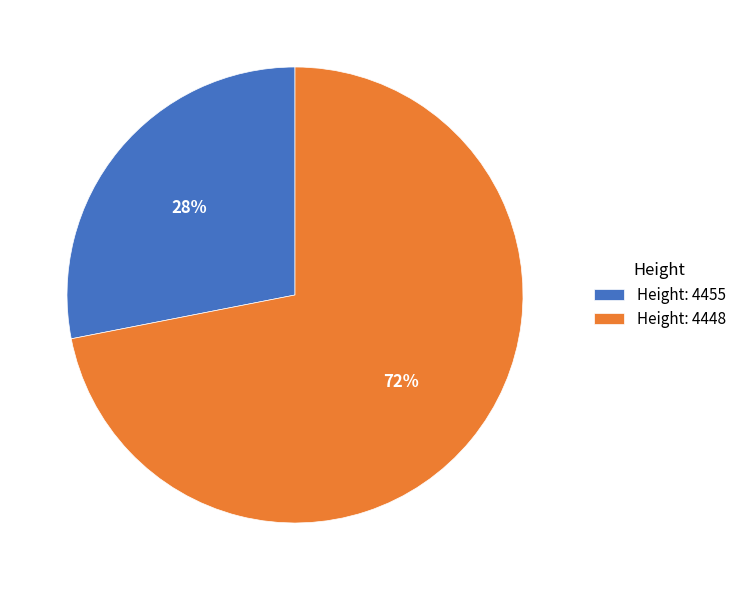

How many slices are in this pie chart?

2